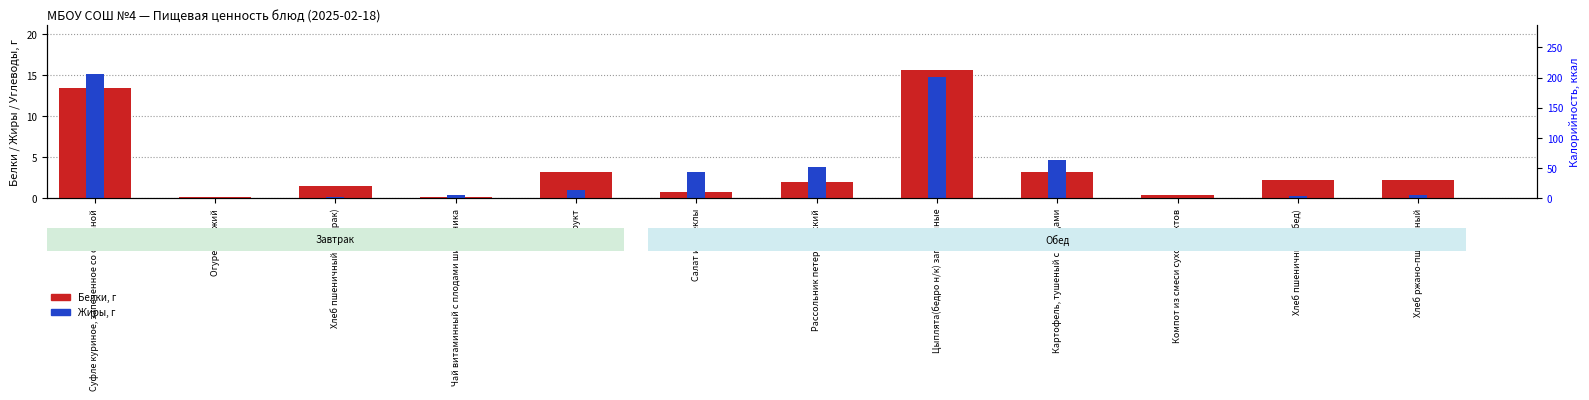

What is the average value of the Жиры series?

3.7